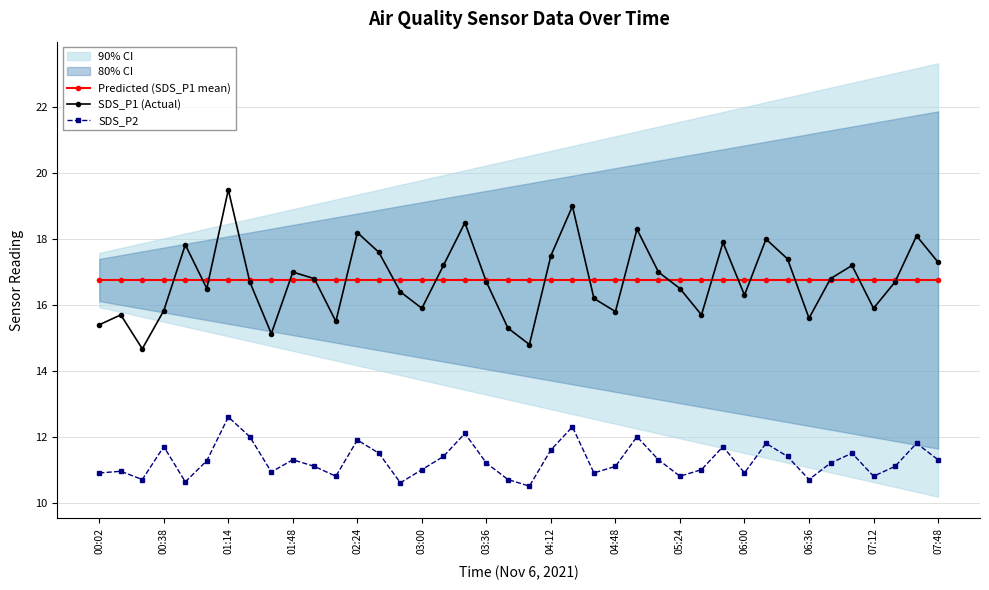

What are all the series names shown in the legend?

Predicted (SDS_P1 mean), SDS_P1 (Actual), SDS_P2